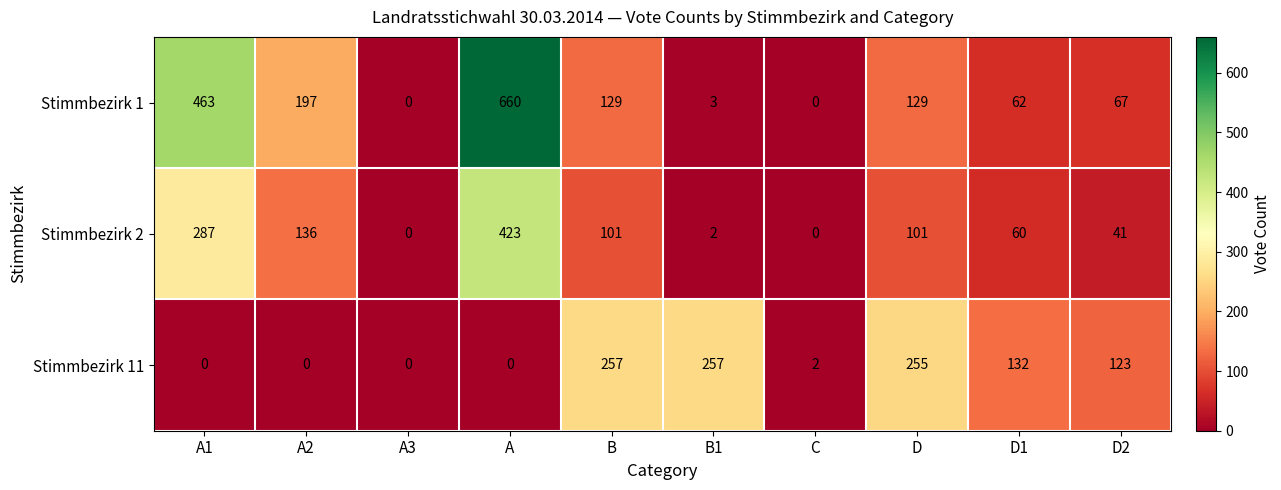

At B, list the series in order from smallest to largest.

Stimmbezirk 2, Stimmbezirk 1, Stimmbezirk 11